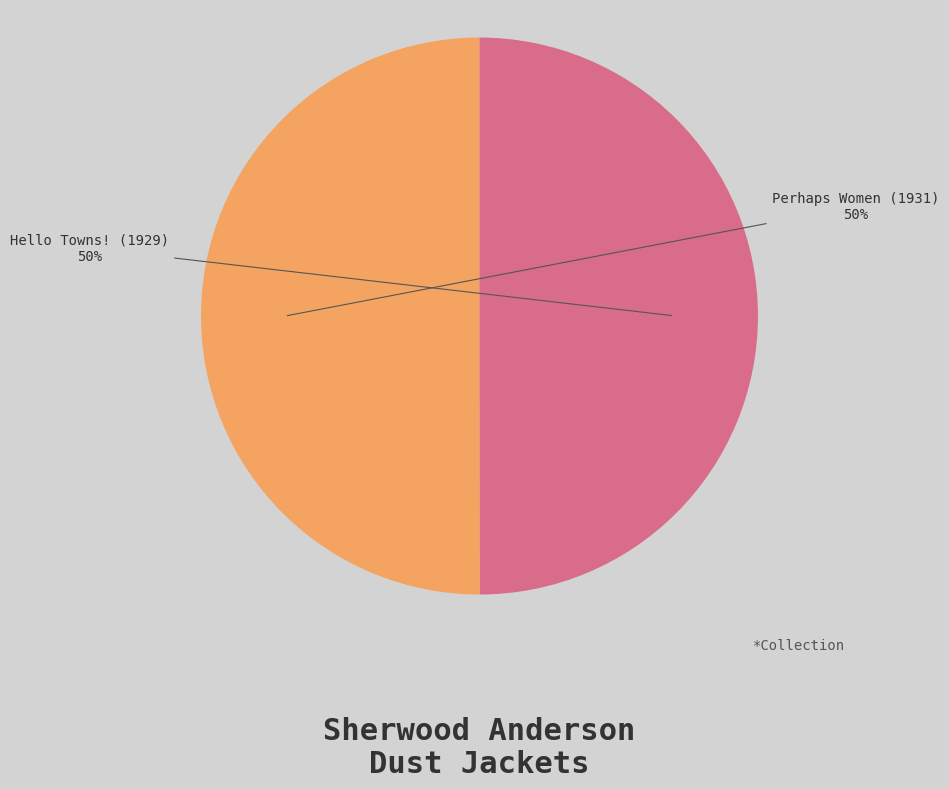

The Hello Towns! (1929) slice represents 50% of the pie. True or false?

True